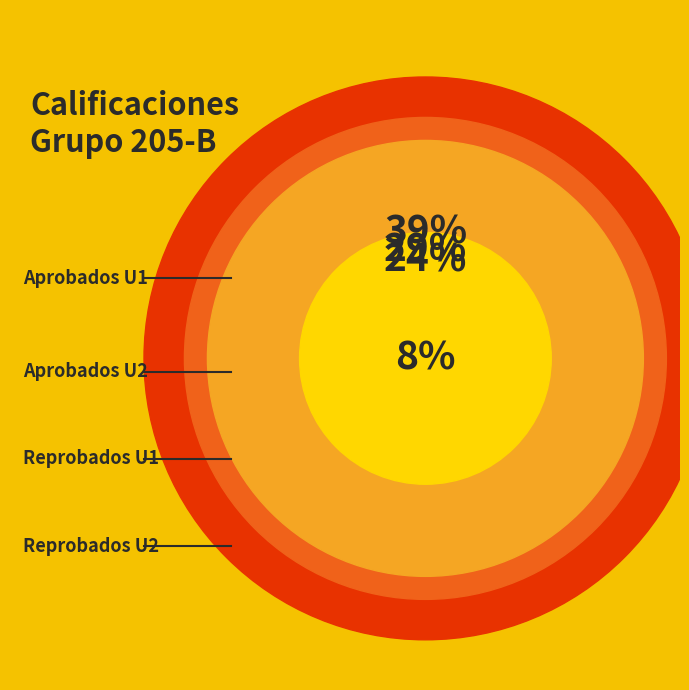

Count the number of slices in the pie.

4